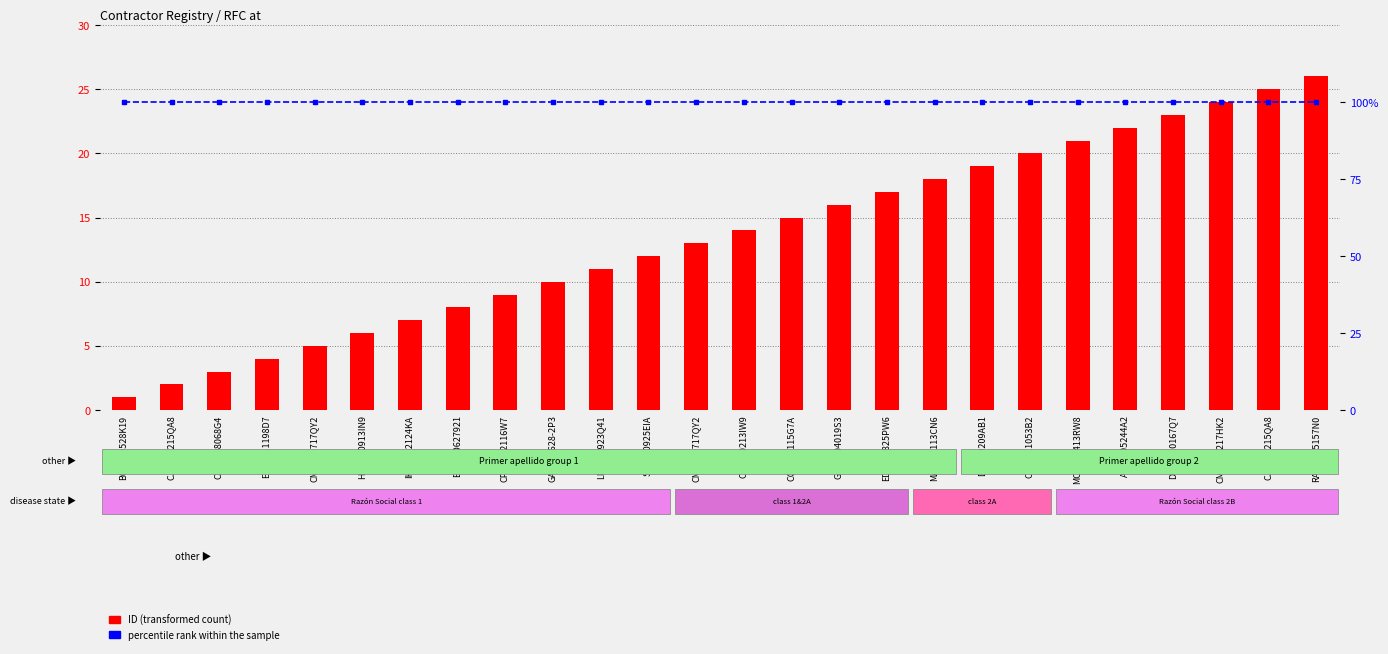

Reading left to right, what are all the values shown in this chart?

ID (transformed count): BOS920528K19=1	CJO931215QA8=2	CER1408068G4=3	ECS0911198D7=4	CMN090717QY2=5	HCM900913IN9=6	IHU1102124KA=7	EPA120627921=8	CPH1102116W7=9	GAC120628-2P3=10	LPR100923Q41=11	SSP060925EIA=12	CMN090717QY2=13	CSP980213IW9=14	CCN040115G7A=15	GGE0904019S3=16	EDE090825PW6=17	MAT121113CN6=18	DEI090209AB1=19	CLE0211053B2=20	MCO150413RW8=21	AAL0705244A2=22	DFC0210167Q7=23	CMO040217HK2=24	CJO931215QA8=25	RAVI6505157N0=26
percentile rank within the sample: BOS920528K19=100	CJO931215QA8=100	CER1408068G4=100	ECS0911198D7=100	CMN090717QY2=100	HCM900913IN9=100	IHU1102124KA=100	EPA120627921=100	CPH1102116W7=100	GAC120628-2P3=100	LPR100923Q41=100	SSP060925EIA=100	CMN090717QY2=100	CSP980213IW9=100	CCN040115G7A=100	GGE0904019S3=100	EDE090825PW6=100	MAT121113CN6=100	DEI090209AB1=100	CLE0211053B2=100	MCO150413RW8=100	AAL0705244A2=100	DFC0210167Q7=100	CMO040217HK2=100	CJO931215QA8=100	RAVI6505157N0=100